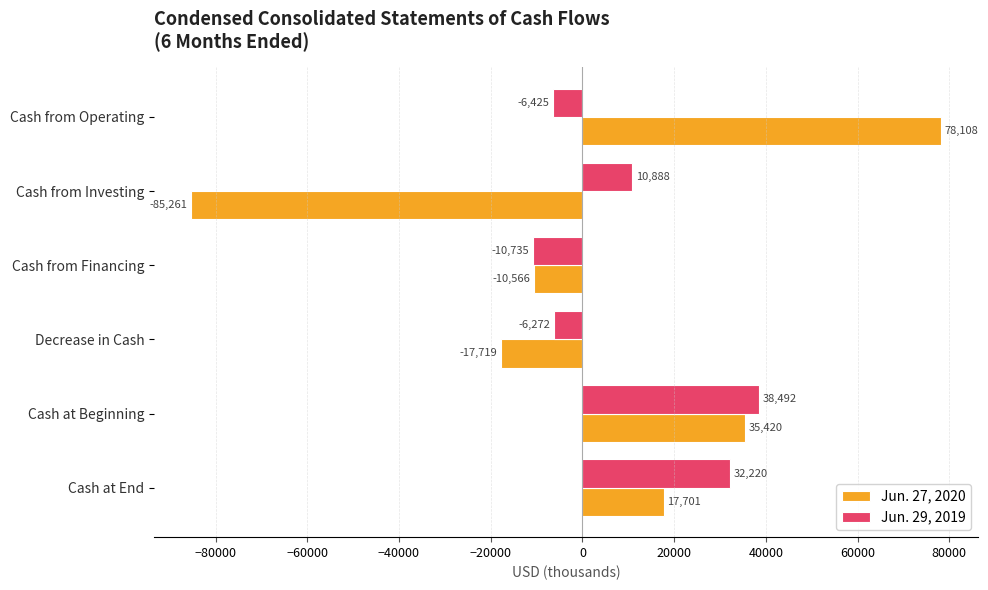

Rank the series by their average value, from highest to lowest.

Jun. 29, 2019, Jun. 27, 2020